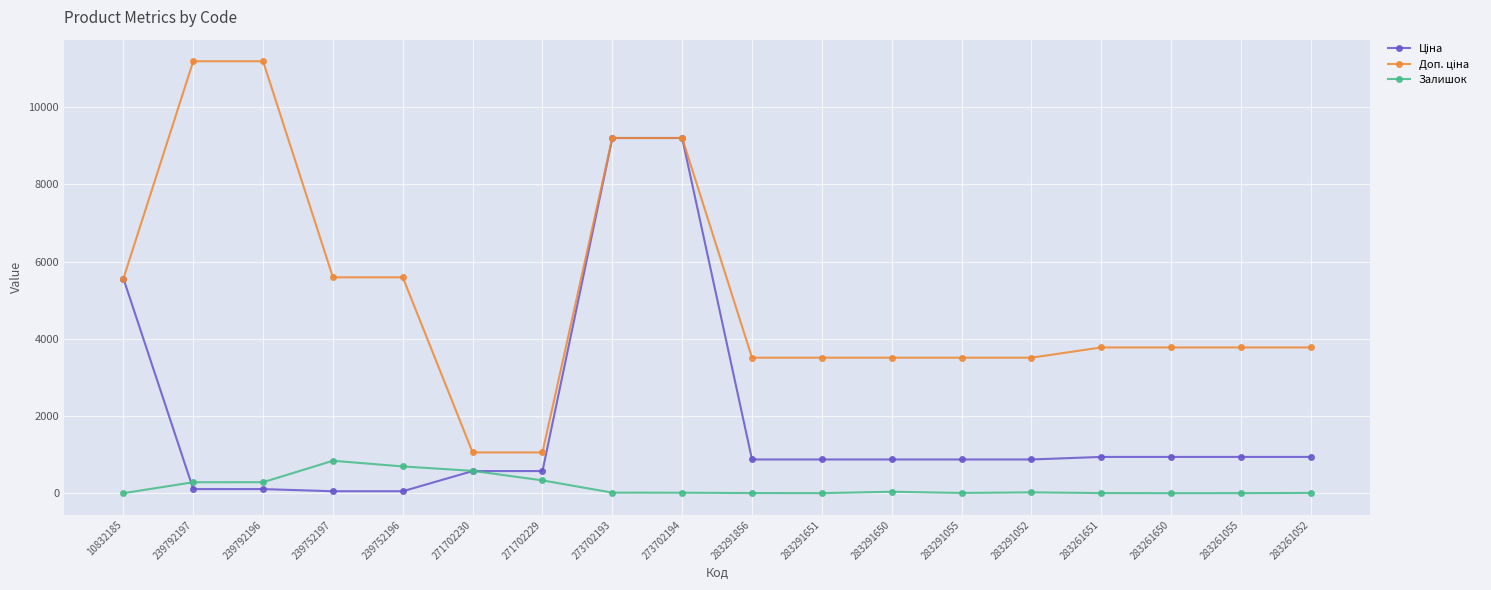

How many categories are shown in the chart?

18